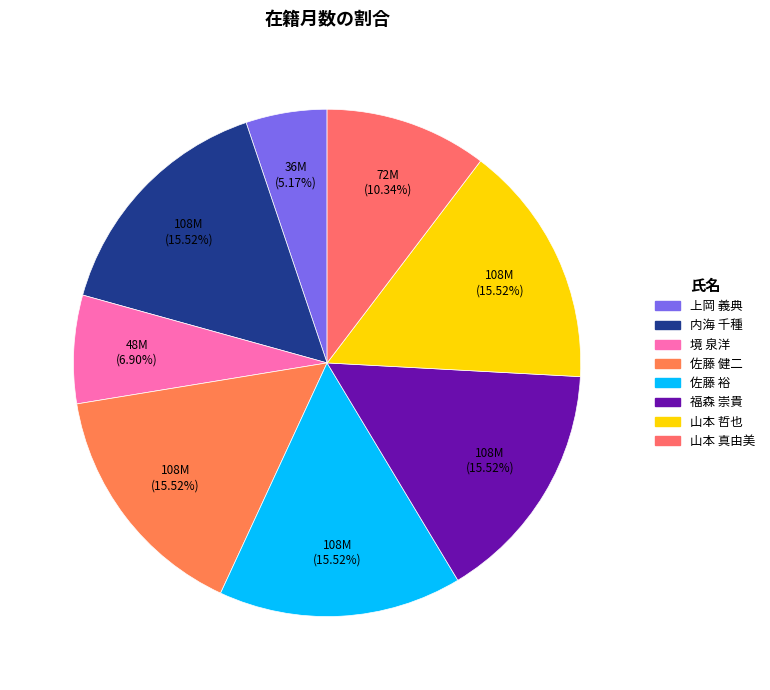

Combined, do 福森 崇貴 and 山本 哲也 account for over 50%?

No